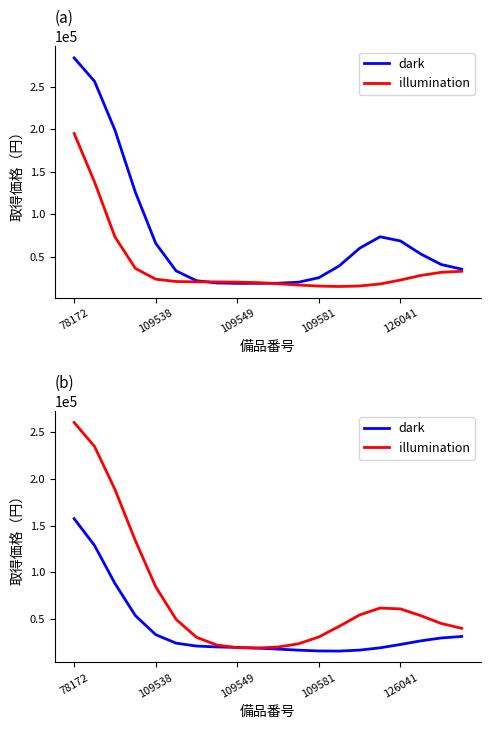

What is the label of the 7th point from the right?

13